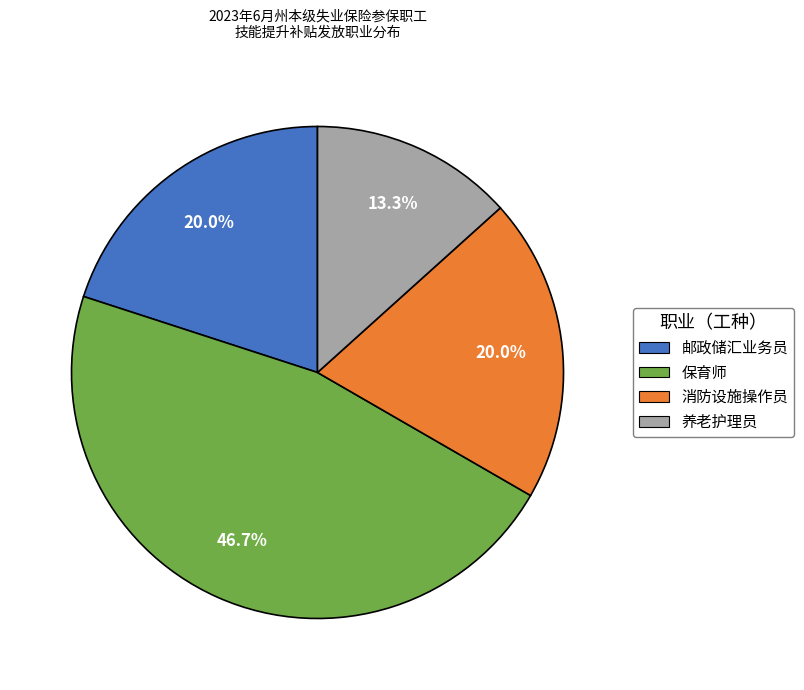

To the nearest percent, what portion does 消防设施操作员 represent?

20%